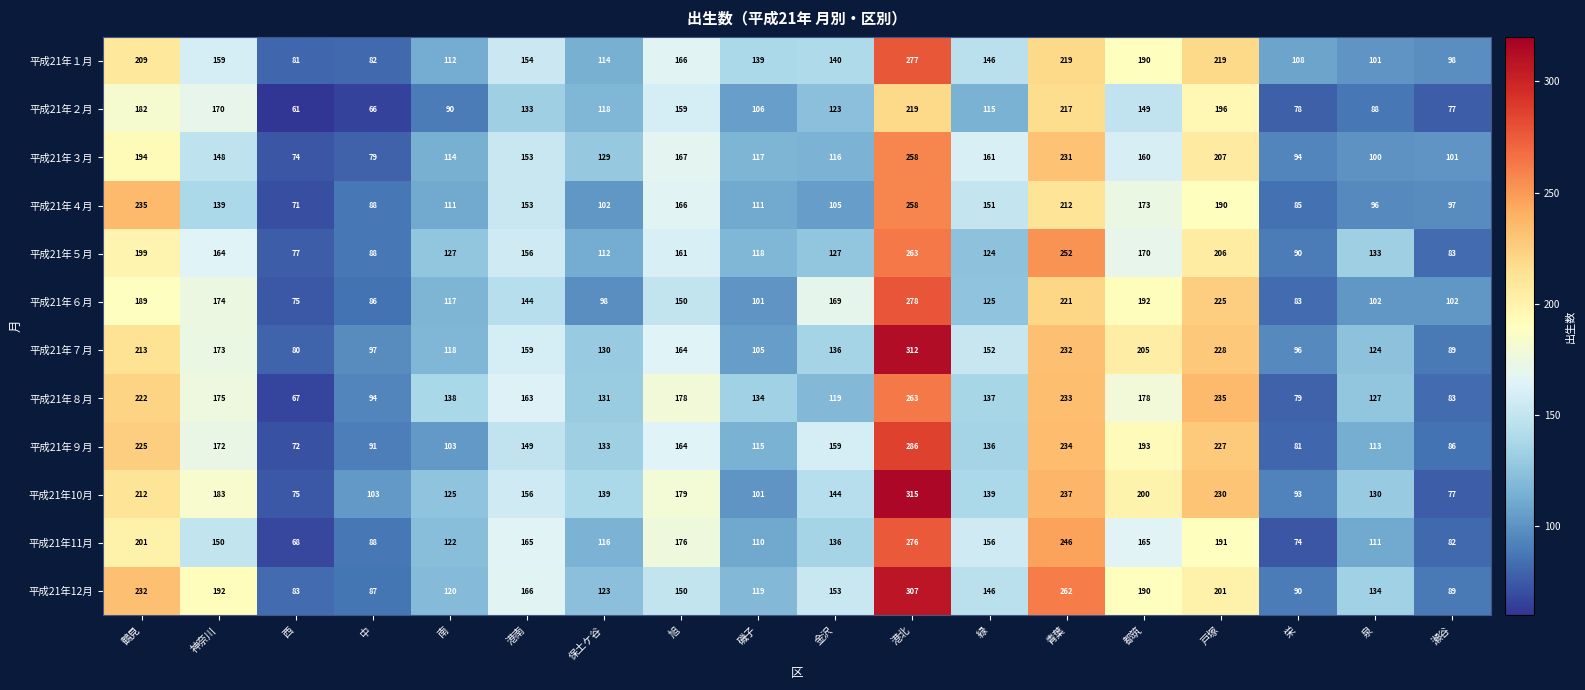

How many distinct data groups are displayed?

12